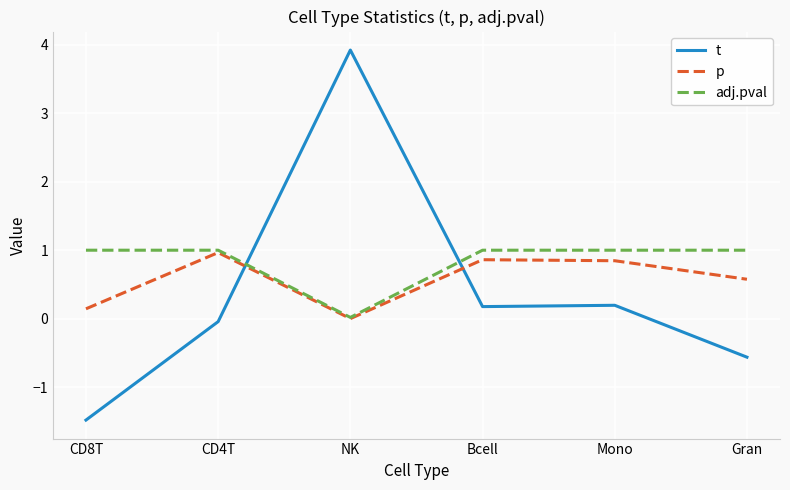

At which category is the sum across all series the highest?

NK